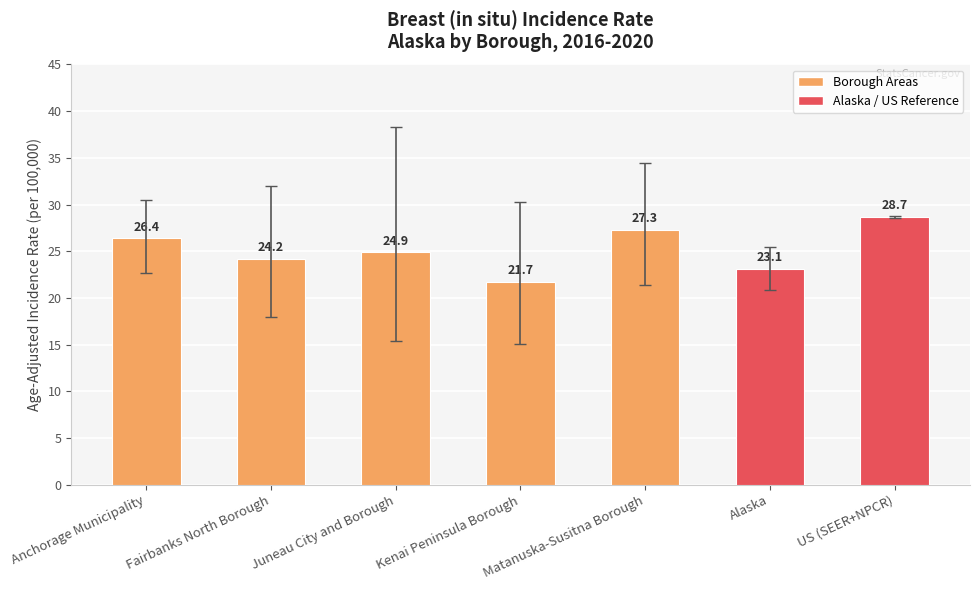

What is the minimum value shown in the chart?

21.7